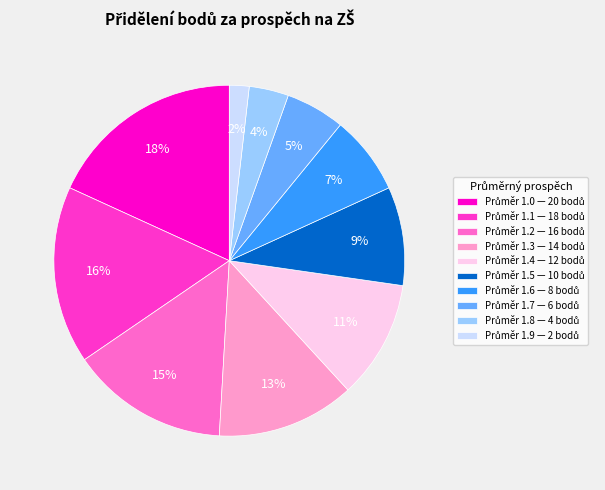

To the nearest percent, what is the difference between the largest and smallest slice percentages?

16%